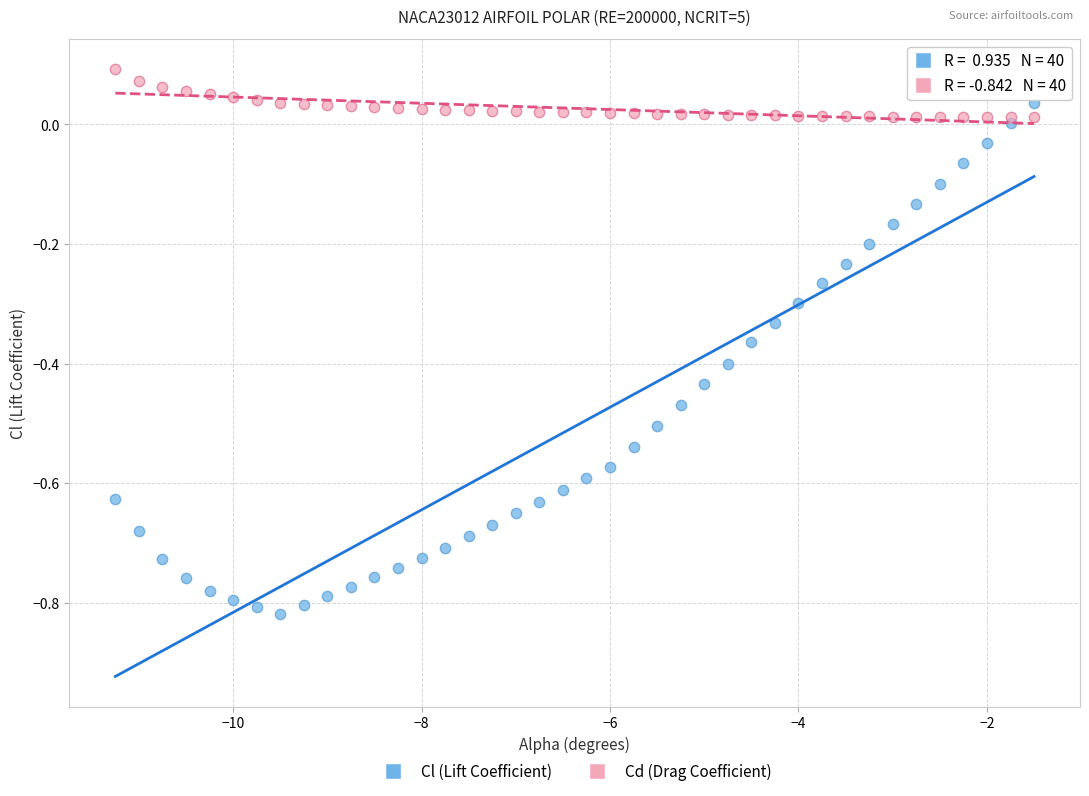

Which series contains the highest Y value?

Cd (Drag Coefficient)